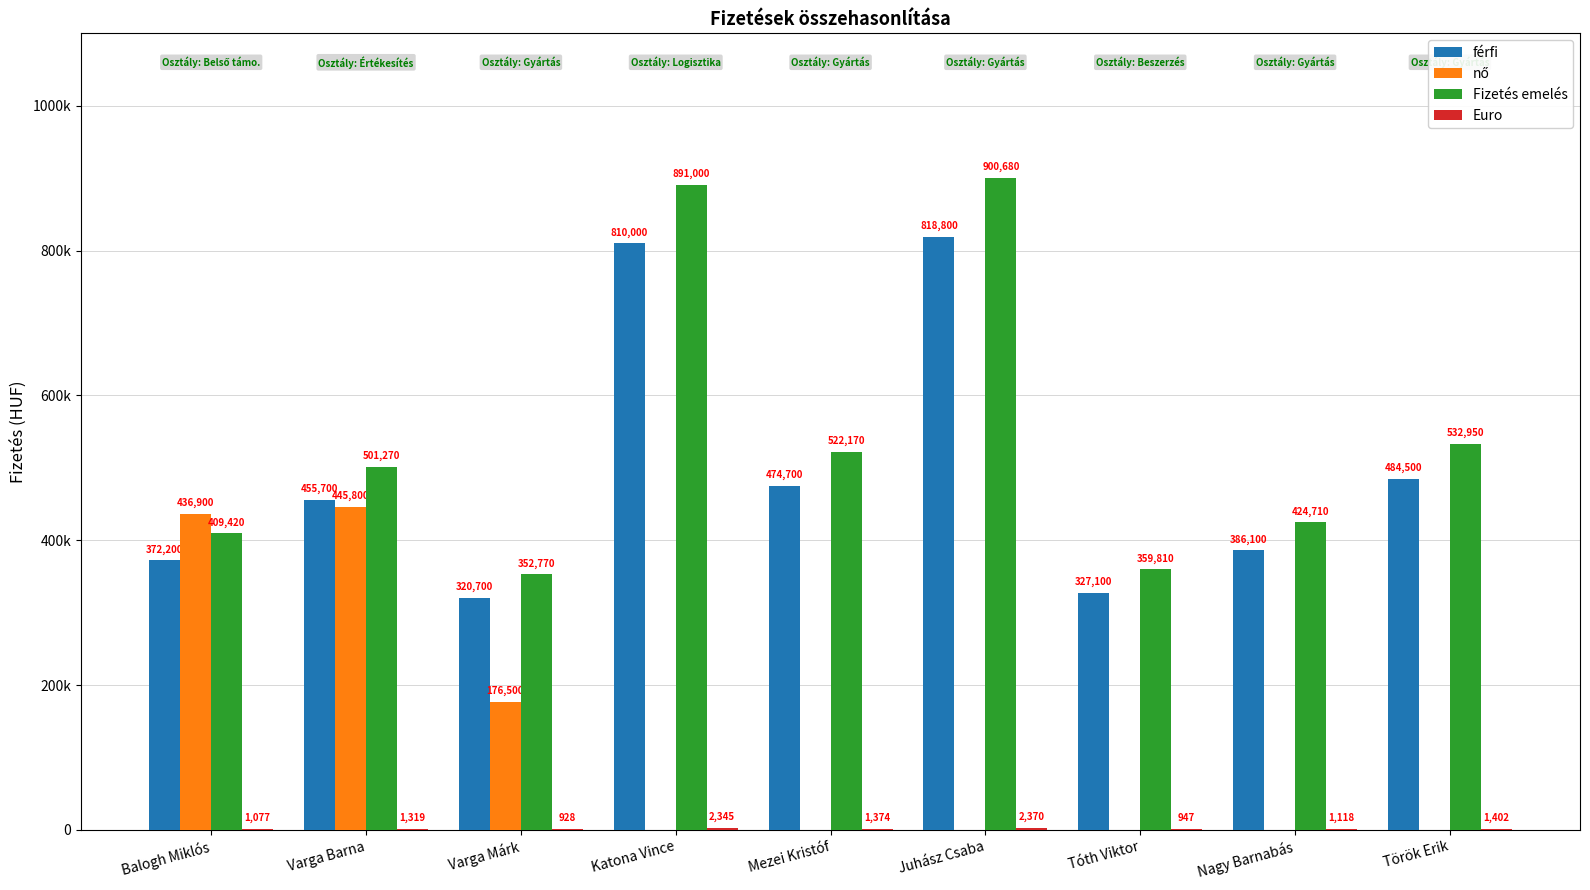

What is the greatest value displayed?

900680.0